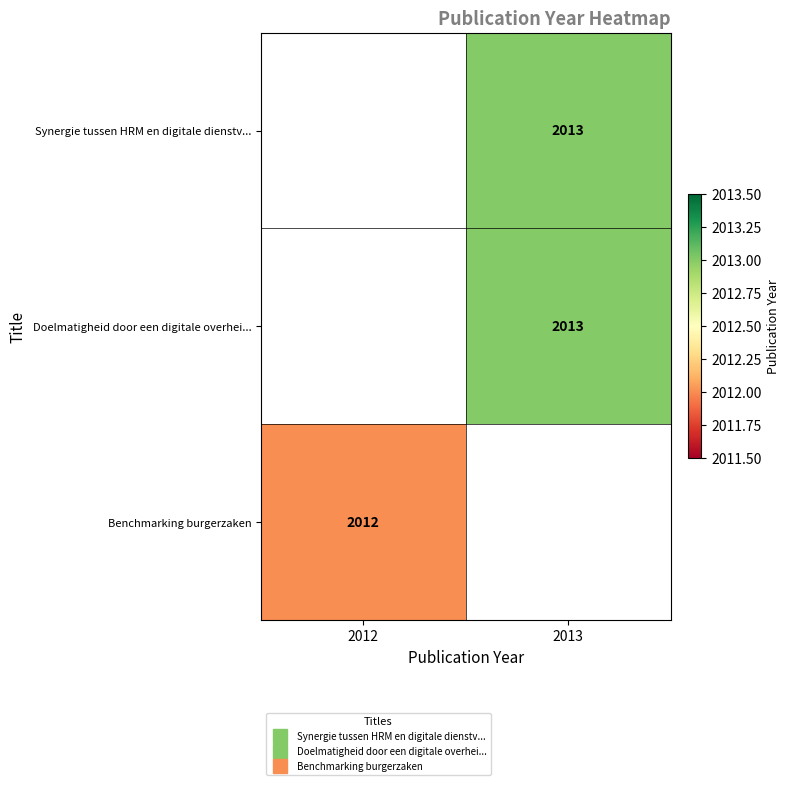

List the labels in order of Benchmarking burgerzaken value, smallest first.

2012, 2013